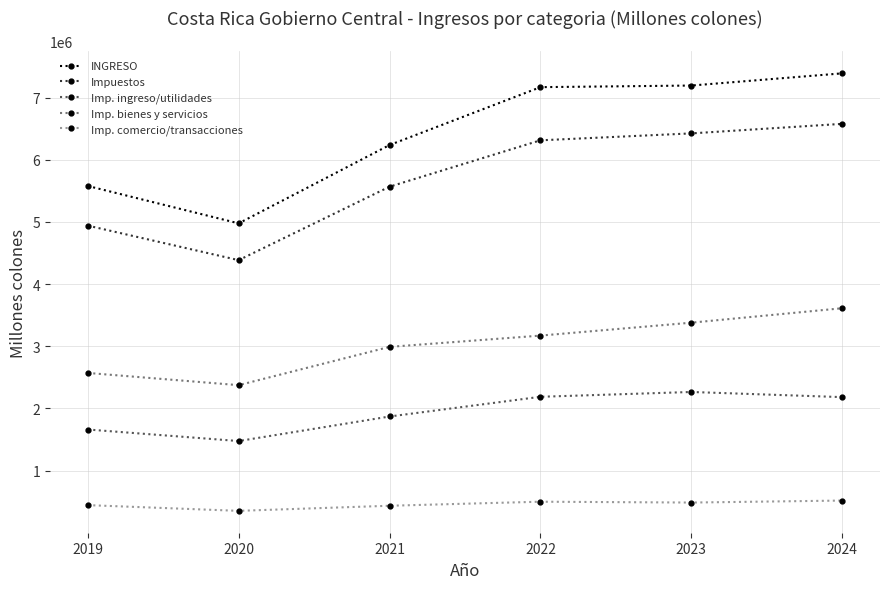

List the series in order of their peak value, highest first.

INGRESO, Impuestos, Imp. bienes y servicios, Imp. ingreso/utilidades, Imp. comercio/transacciones